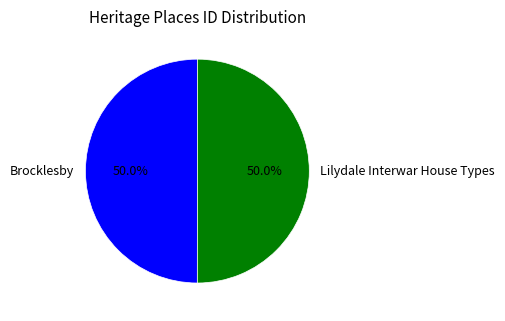

Combined, do Lilydale Interwar House Types and Brocklesby account for over 50%?

Yes